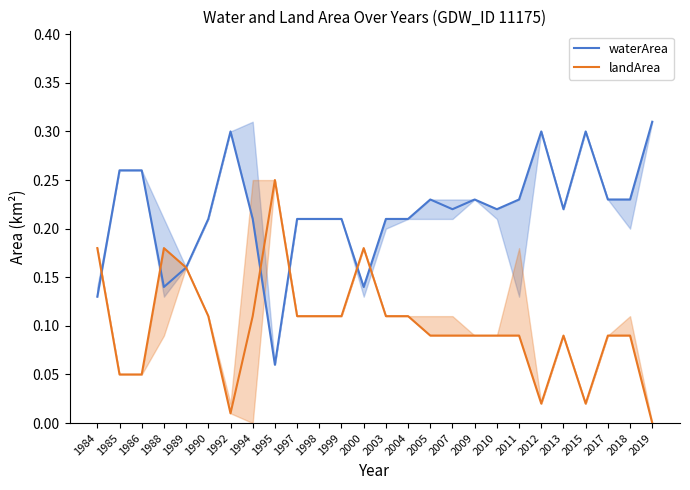

Rank the series by their average value, from highest to lowest.

waterArea, landArea